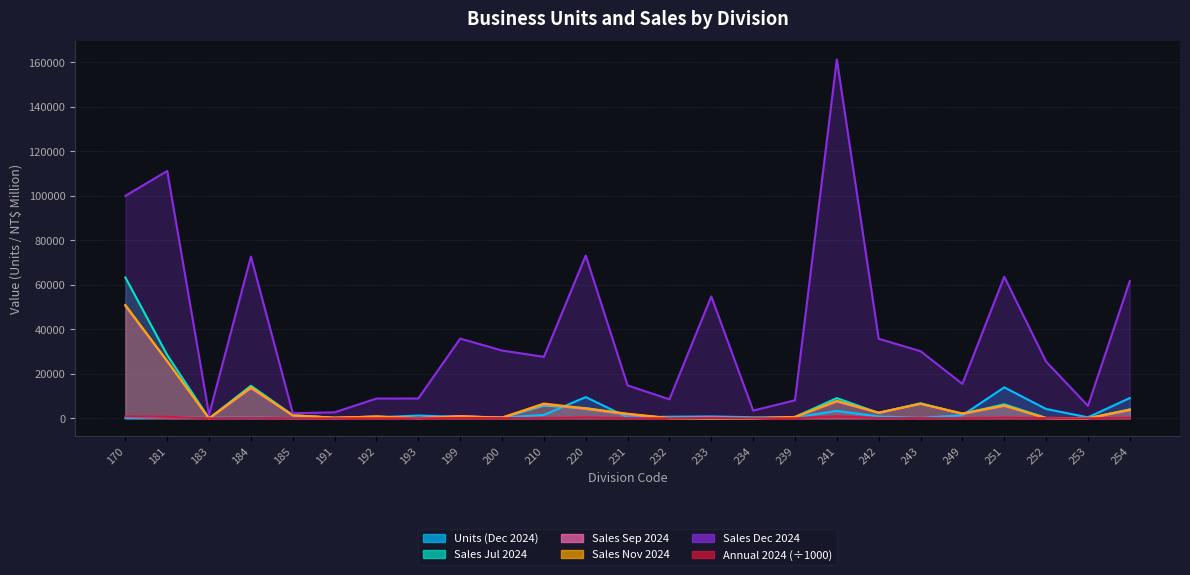

Is the value of Sales Dec 2024 at 231 greater than the value of Annual 2024 at 253?

Yes